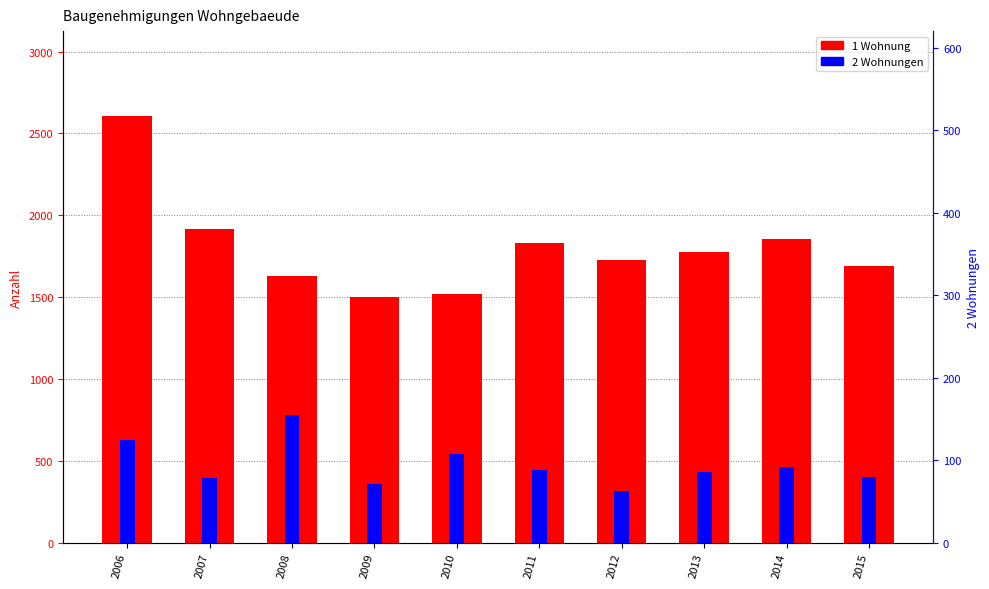

What is the smallest value displayed?

63